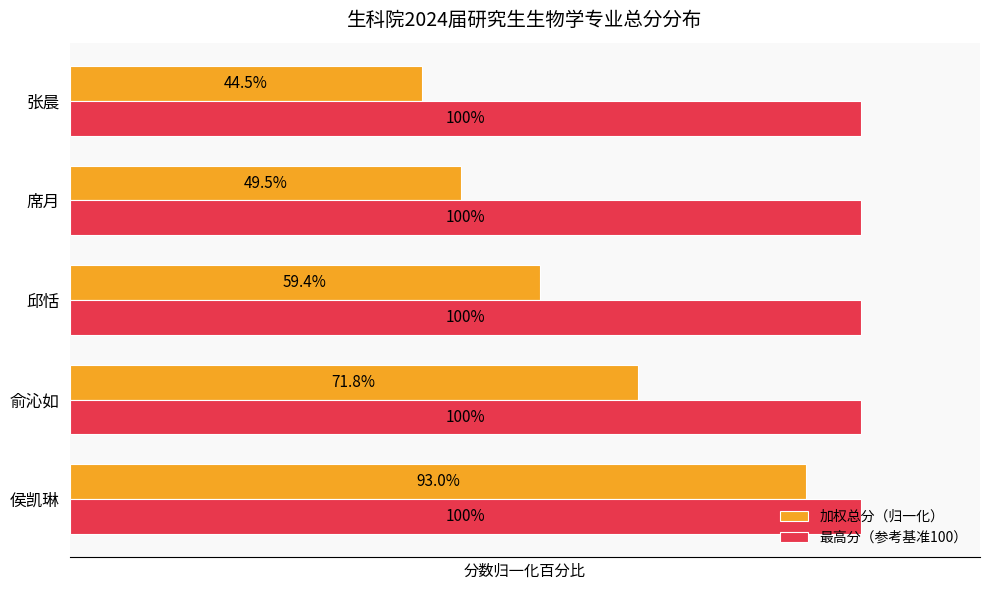

What are all the series names shown in the legend?

加权总分（归一化）, 最高分（参考基准100）